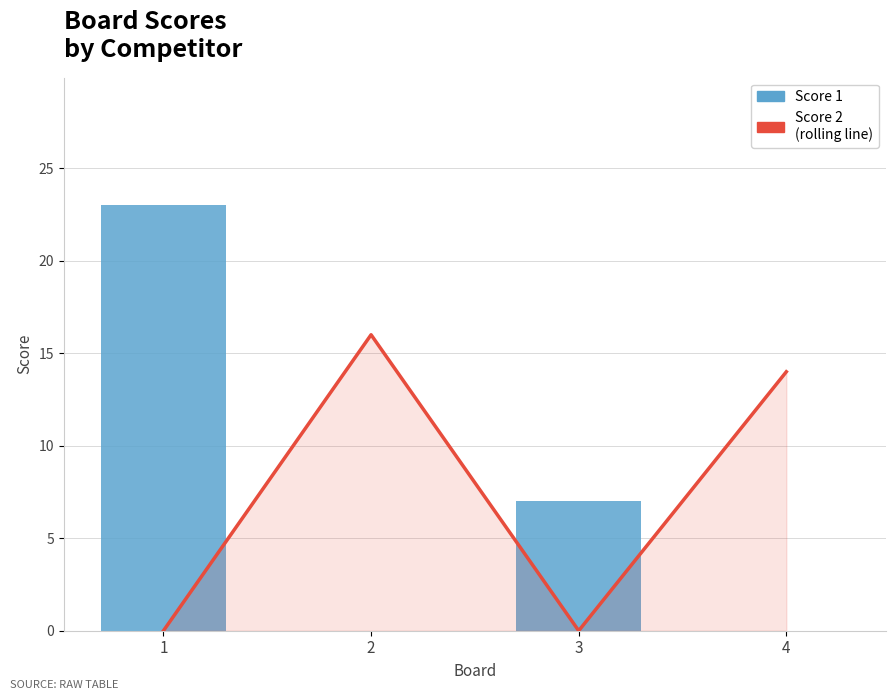

The value of Score 1 at 2 is -9. True or false?

False